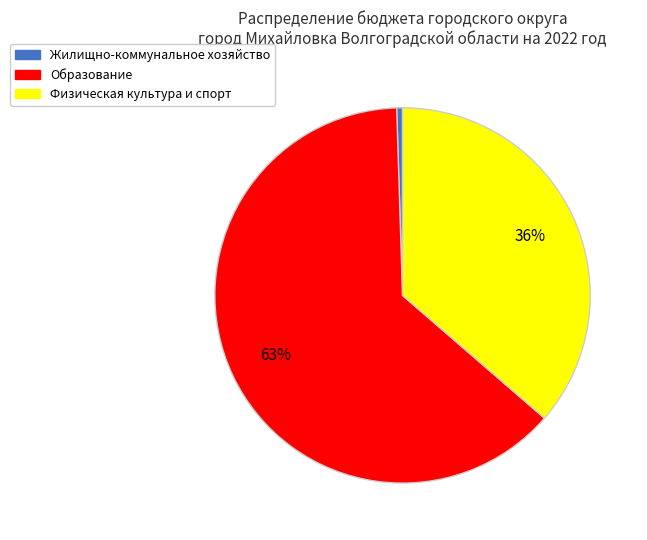

Between Образование and Физическая культура и спорт, which is larger?

Образование